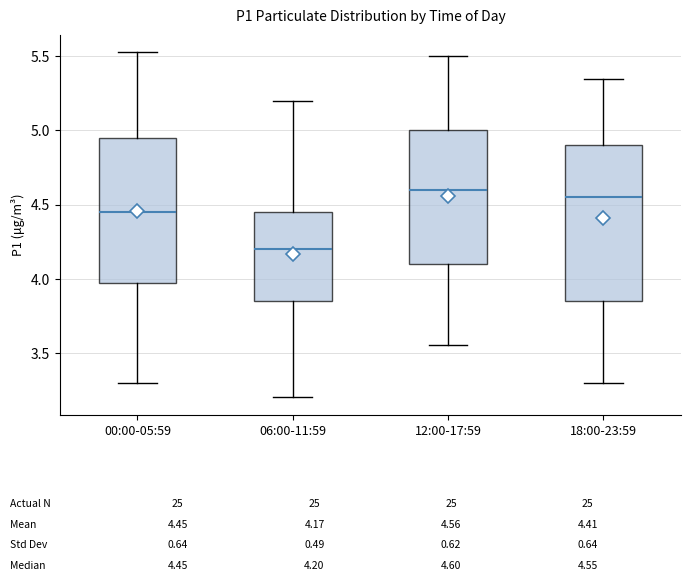

Which box is the tallest, from its lower edge to its upper edge?

18:00-23:59